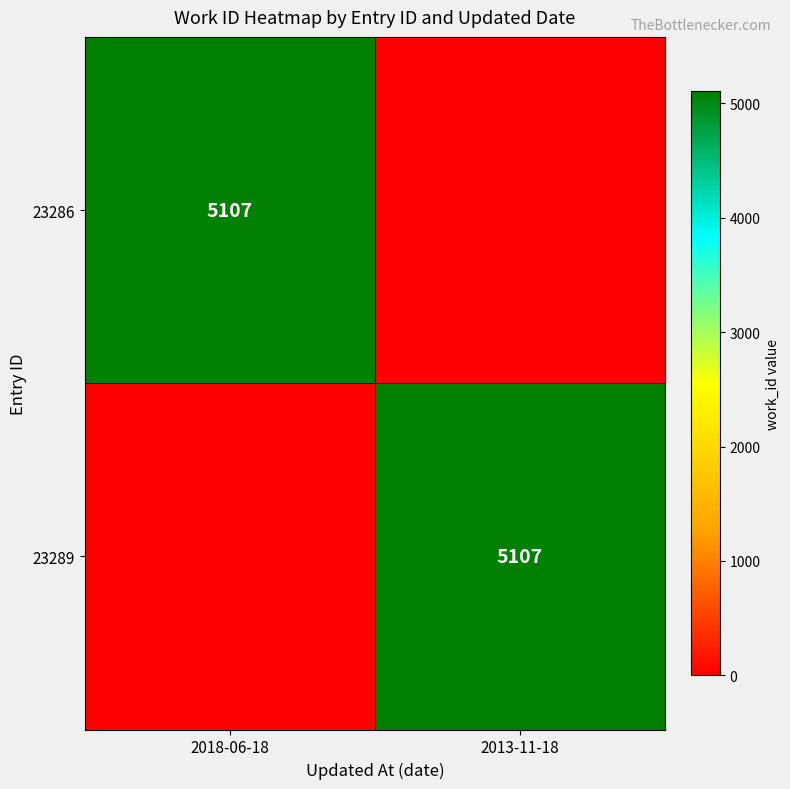

True or false: 23289 has a value of 7083 at 2013-11-18.

False